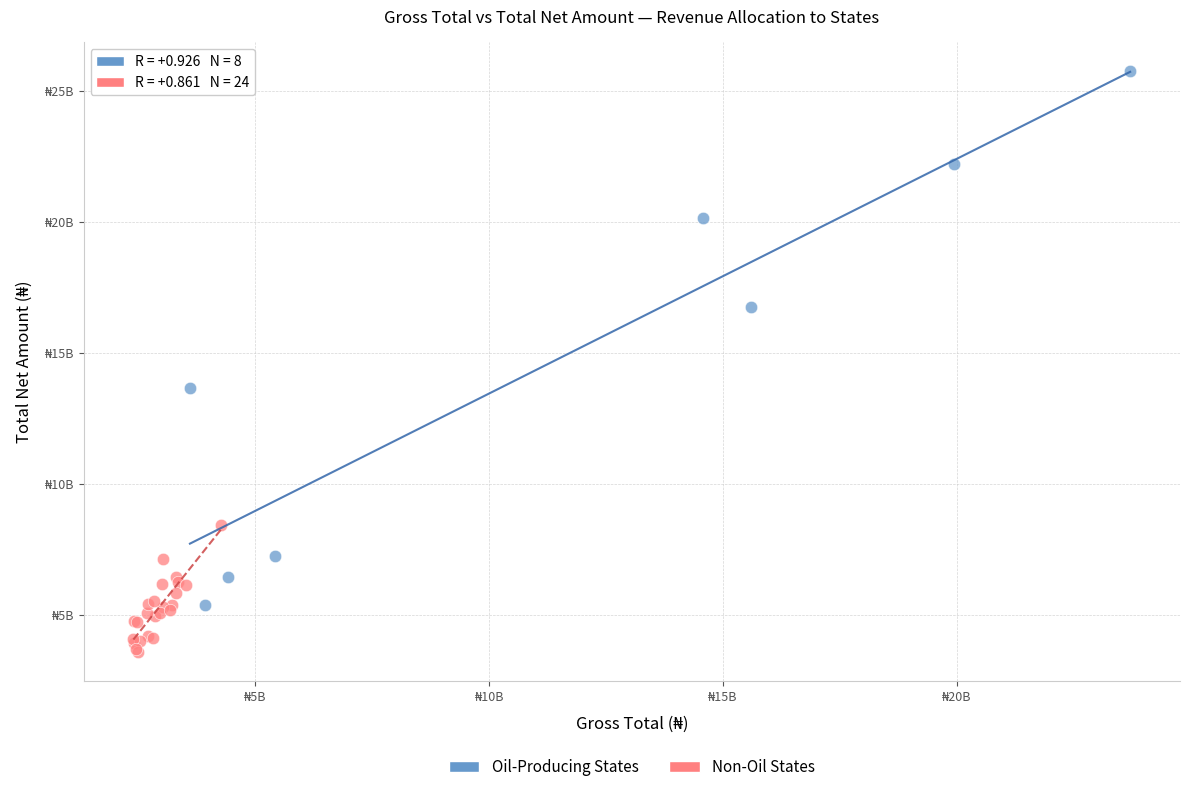

Which series reaches the minimum Y coordinate?

Non-Oil States